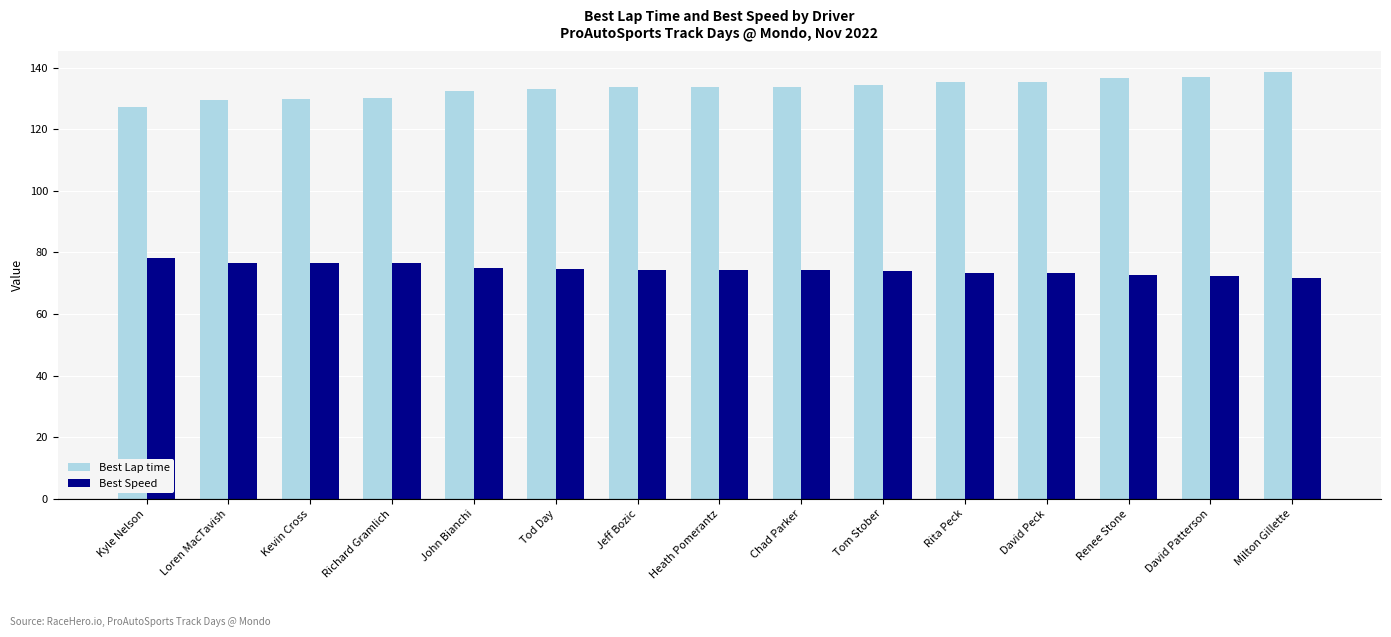

What is the spread (max minus min) of values at Richard Gramlich?

53.6